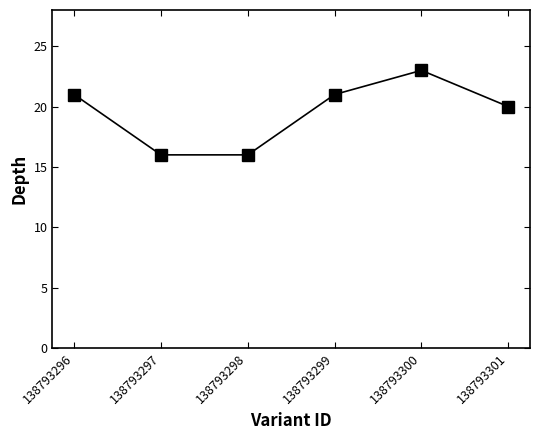

Where is the data nearest to the value 19?

138793301